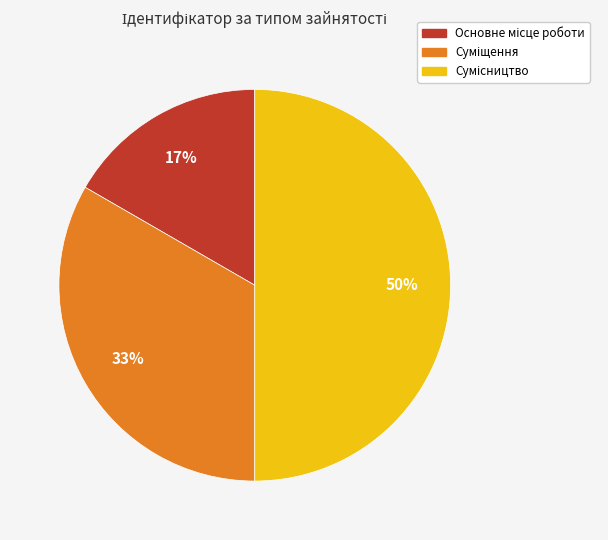

To the nearest percent, what is the difference between the largest and smallest slice percentages?

33%